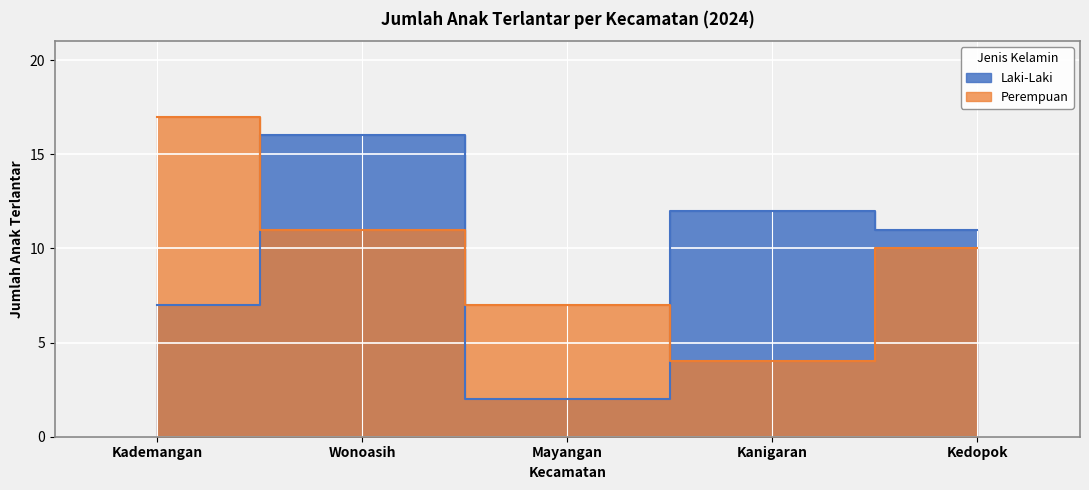

At which label does Perempuan first exceed 10?

Kademangan